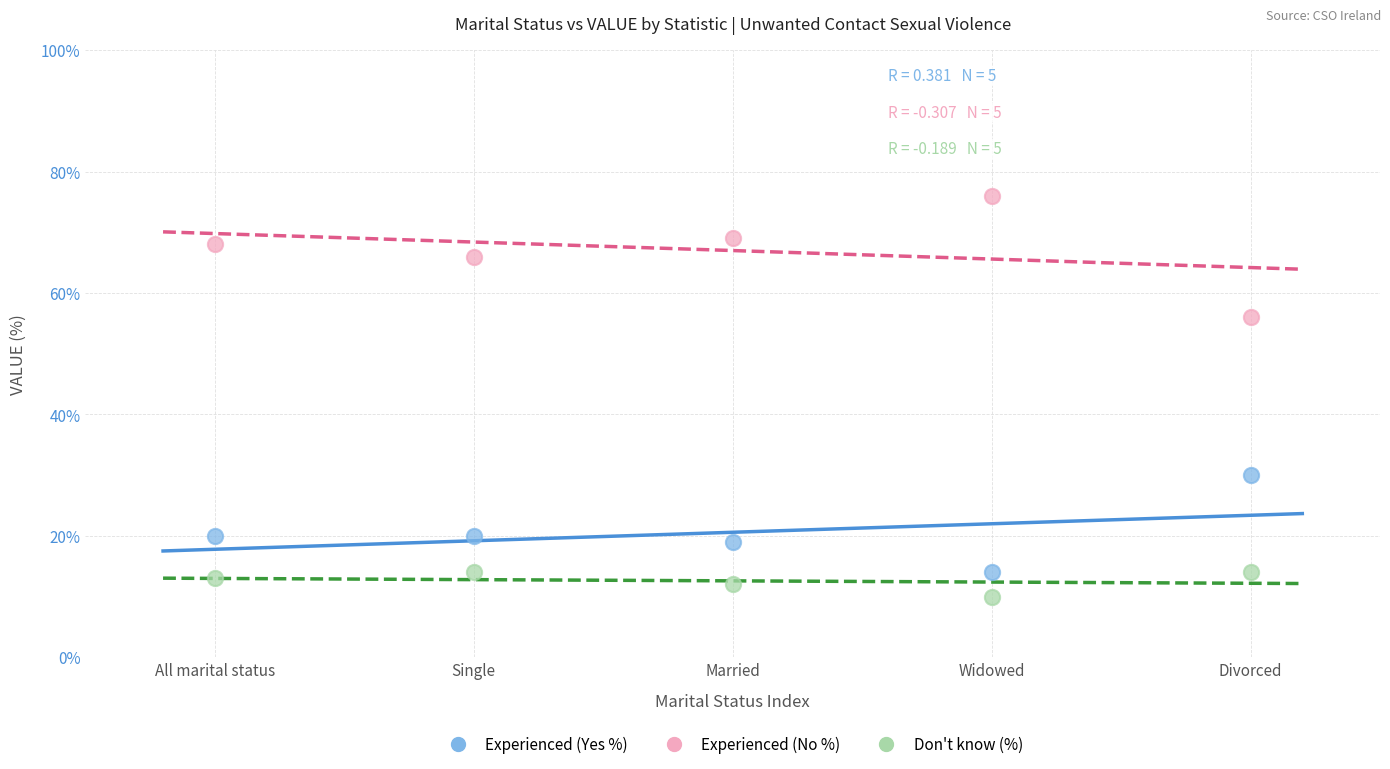

Across all data points, what is the range of Y values (max minus min)?

66